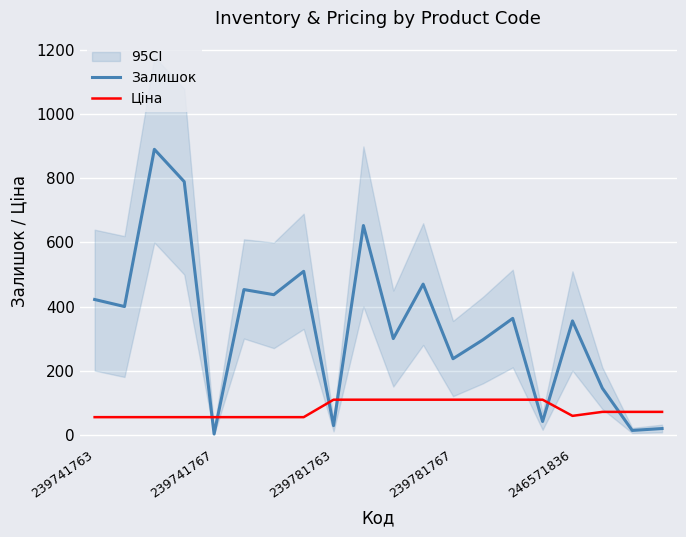

In Залишок, how many points are higher than both neighbors (excluding endpoints)?

7